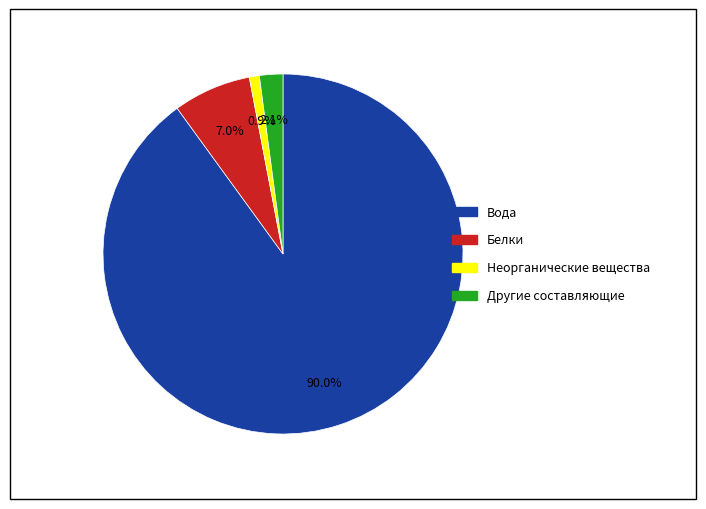

To the nearest percent, what is the difference between the largest and smallest slice percentages?

89%